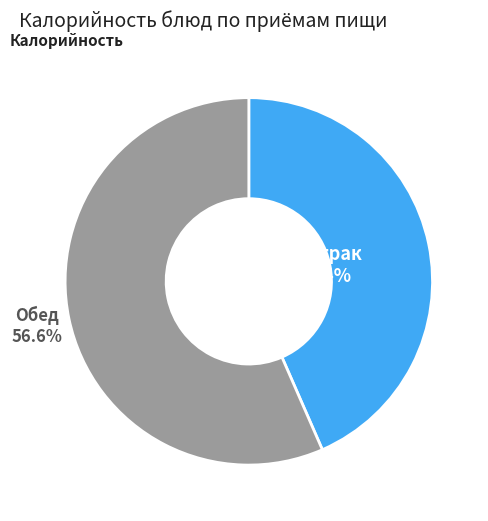

How many slices are in this pie chart?

2